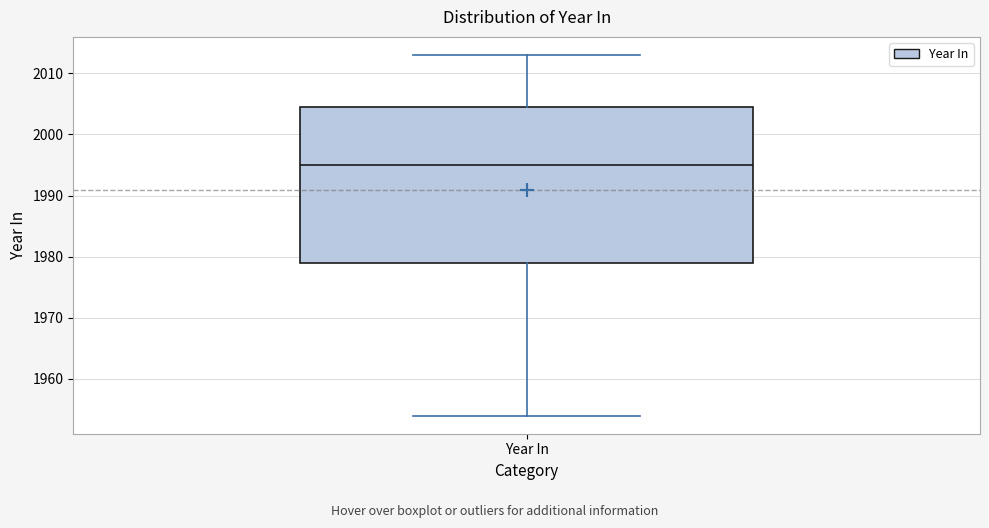

Transcribe this box plot: give where the median line is, the range the box spans, and where the two whiskers end, as read against the y-axis. The values are not printed on the chart, so give them approximately, as read against the axis.

median 1995, box 1979 to 2005, whiskers 1954 to 2013